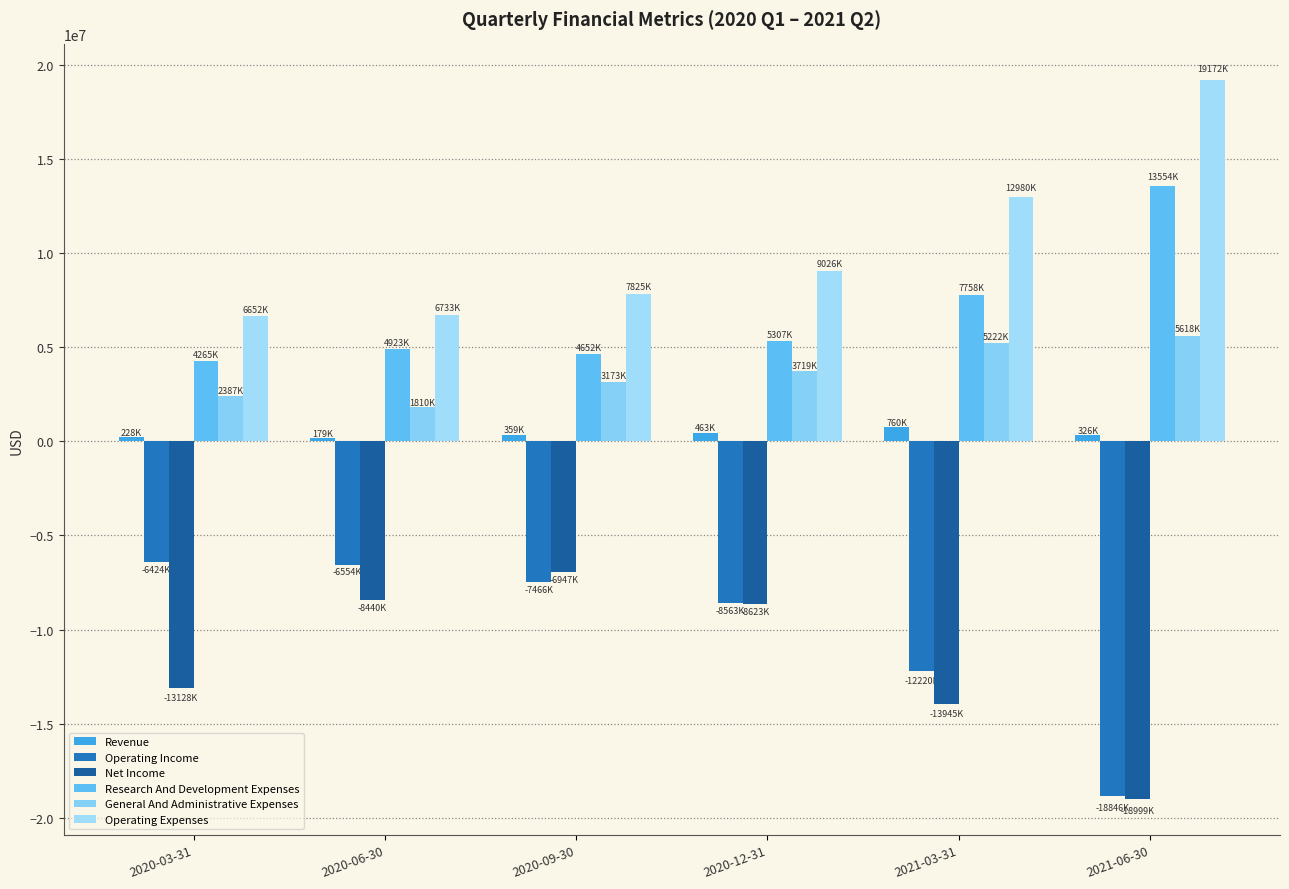

What is the sum of all General And Administrative Expenses values?

21929000